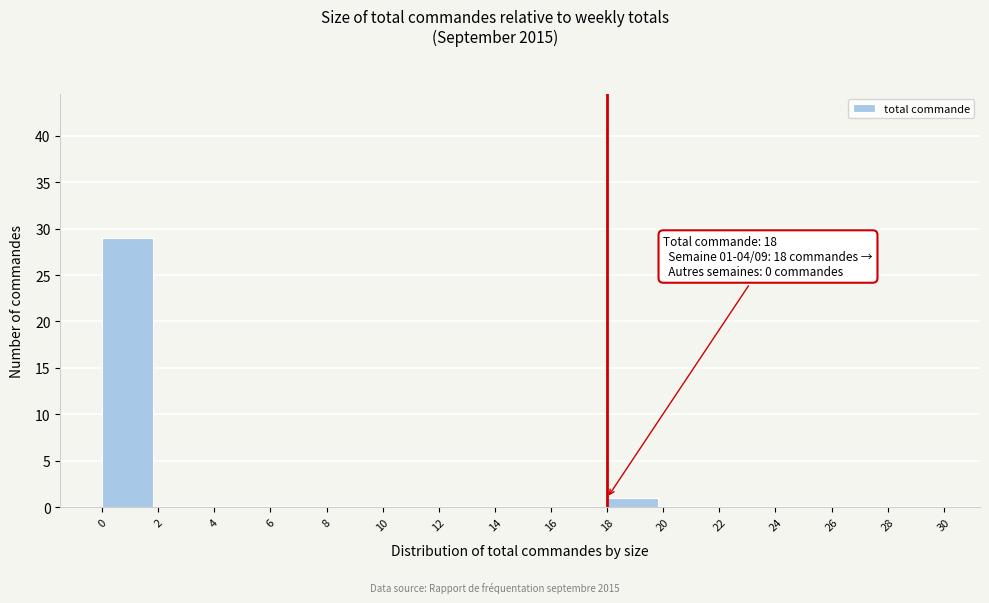

Which range on the x-axis has the tallest bar?

0 to 2